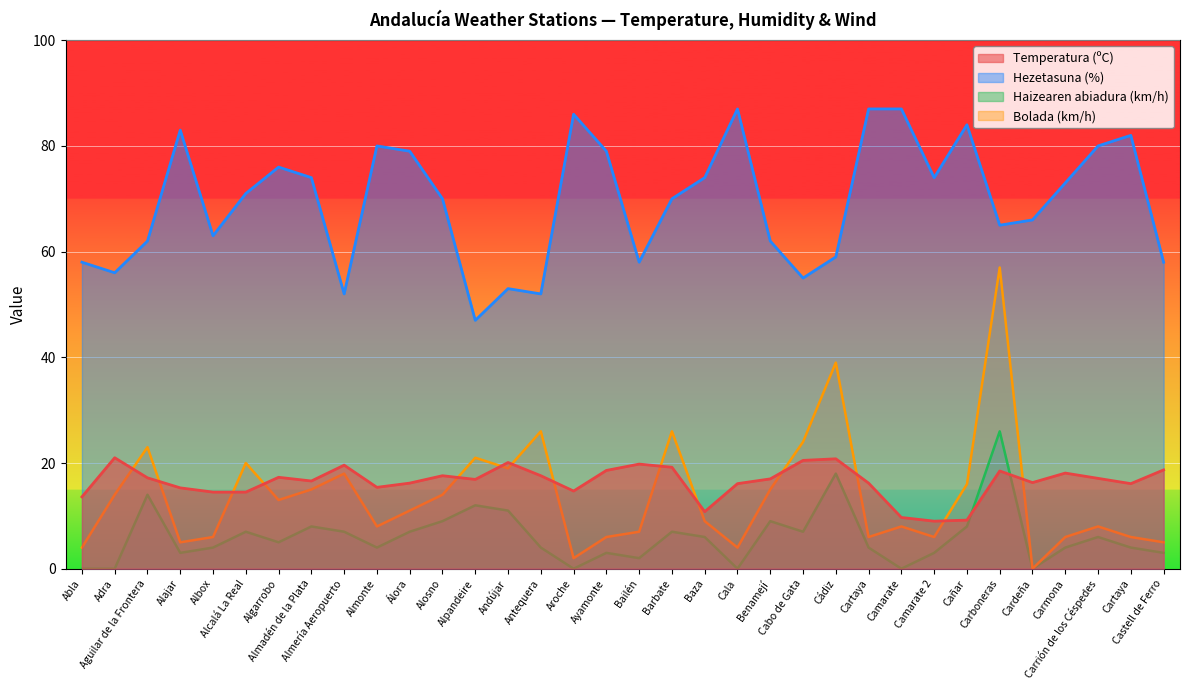

Which series changed the most between Adra and Alosno?

Hezetasuna (%)